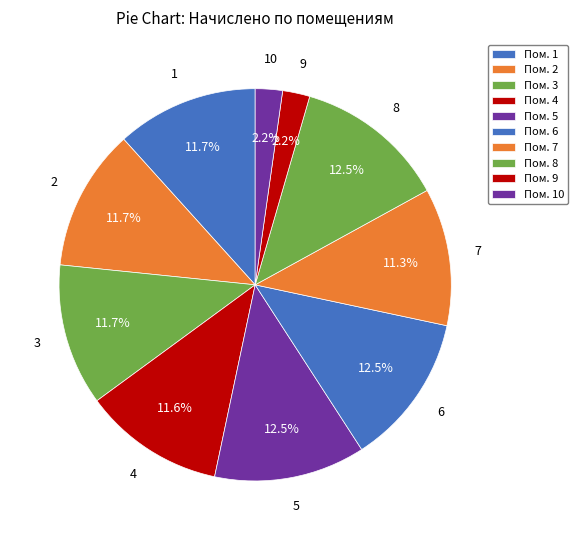

How many slices are in this pie chart?

10